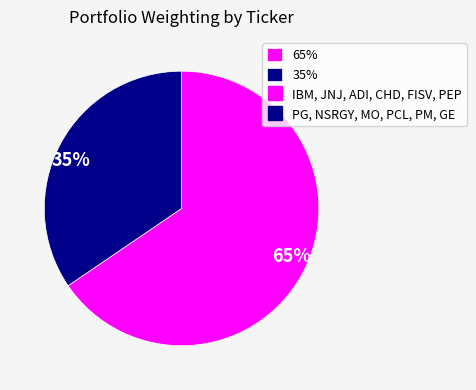

To the nearest percent, what is the combined percentage of 65% and 35%?

100%